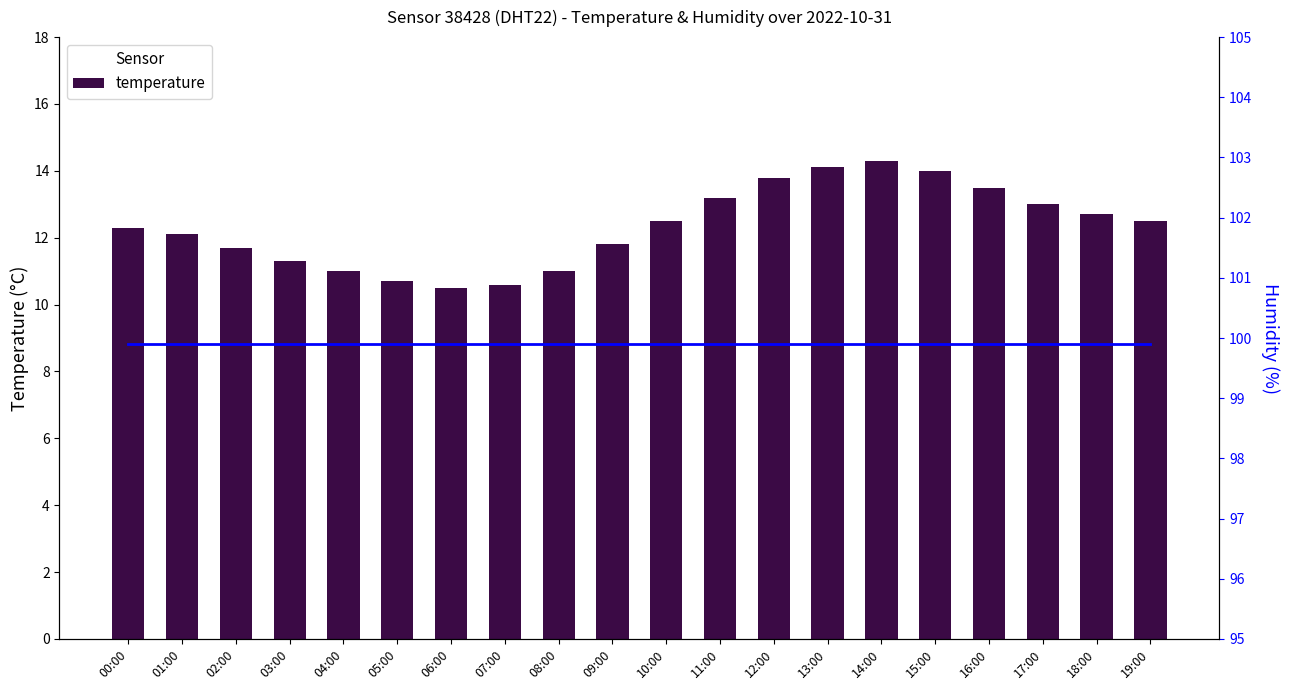

Reading left to right, extract all data points from this chart.

temperature: 00:00=12.3	01:00=12.1	02:00=11.7	03:00=11.3	04:00=11.0	05:00=10.7	06:00=10.5	07:00=10.6	08:00=11.0	09:00=11.8	10:00=12.5	11:00=13.2	12:00=13.8	13:00=14.1	14:00=14.3	15:00=14.0	16:00=13.5	17:00=13.0	18:00=12.7	19:00=12.5
humidity: 00:00=99.9	01:00=99.9	02:00=99.9	03:00=99.9	04:00=99.9	05:00=99.9	06:00=99.9	07:00=99.9	08:00=99.9	09:00=99.9	10:00=99.9	11:00=99.9	12:00=99.9	13:00=99.9	14:00=99.9	15:00=99.9	16:00=99.9	17:00=99.9	18:00=99.9	19:00=99.9